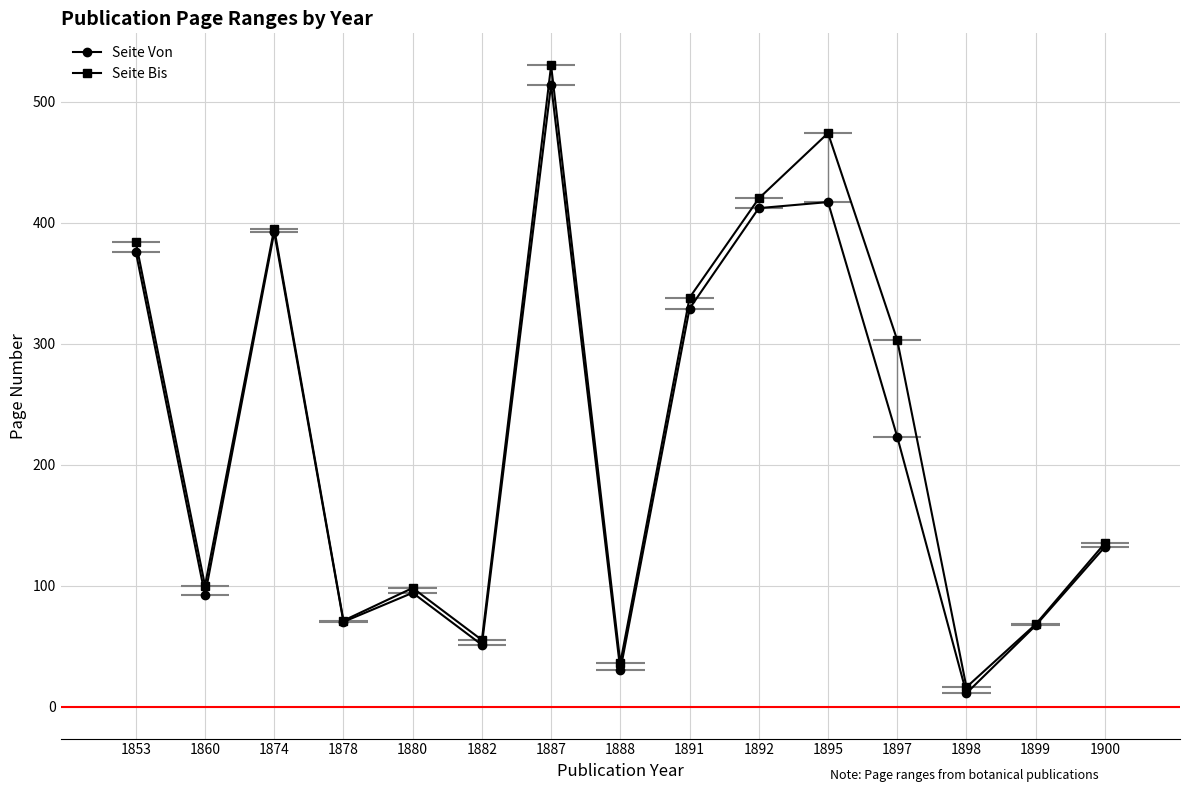

Where is Seite Von nearest to the value 262?

1897